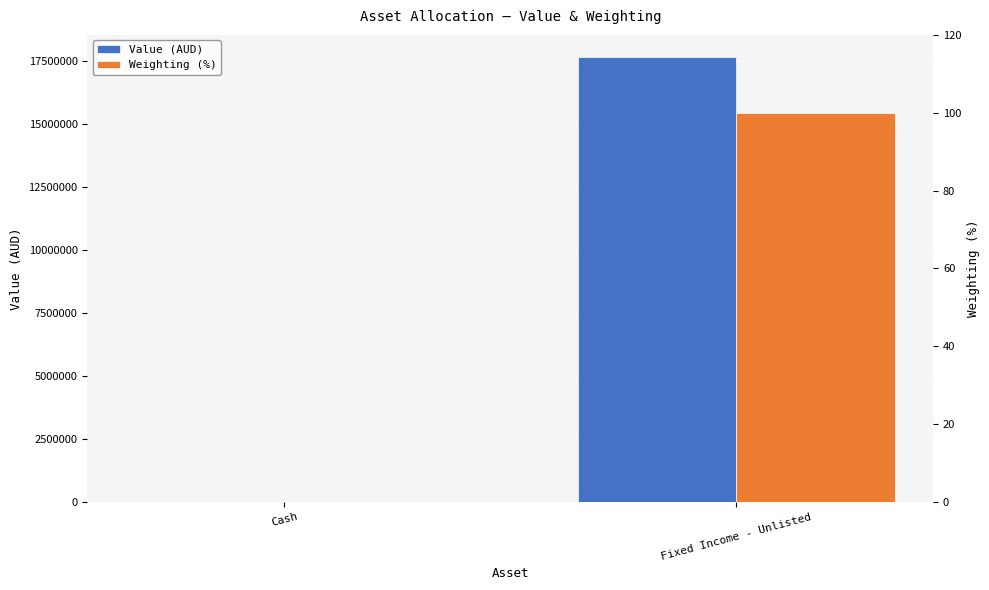

What position from the right is Cash?

2